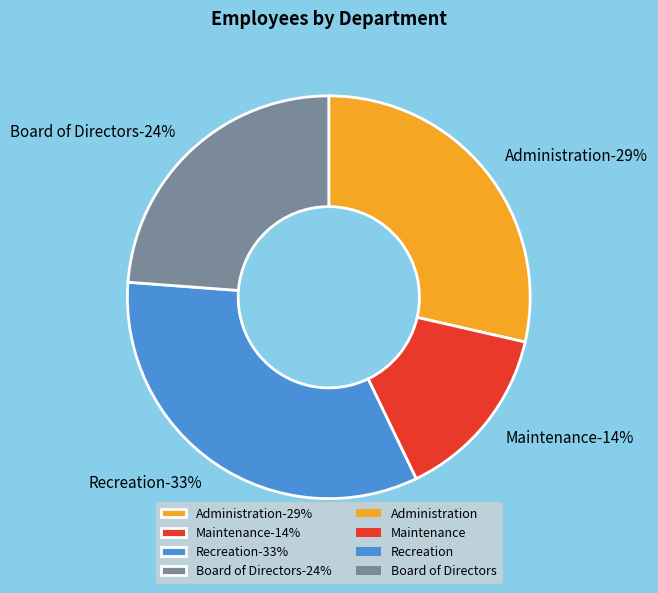

Is Recreation the majority of the pie?

No